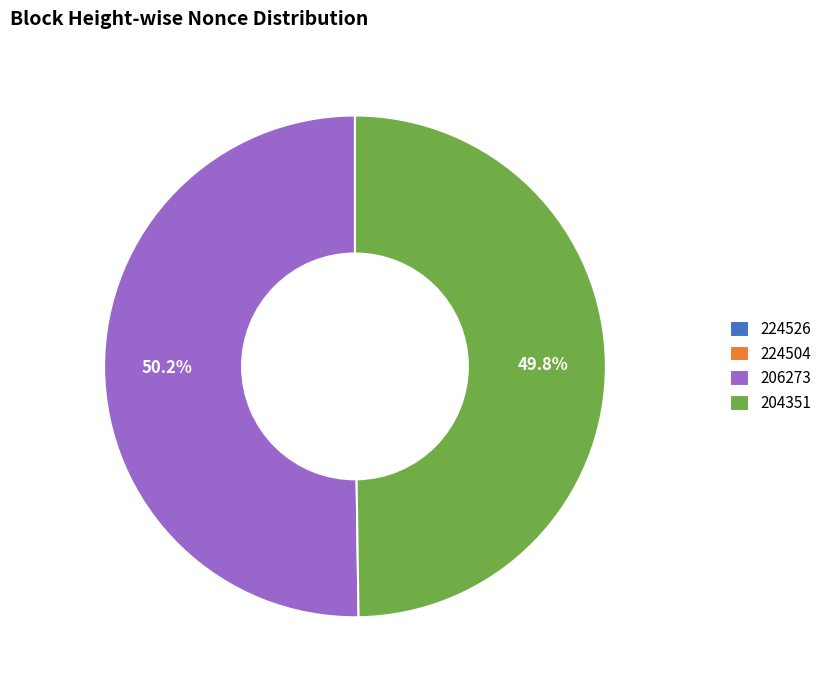

Rank the categories by value from highest to lowest.

206273, 204351, 224526, 224504